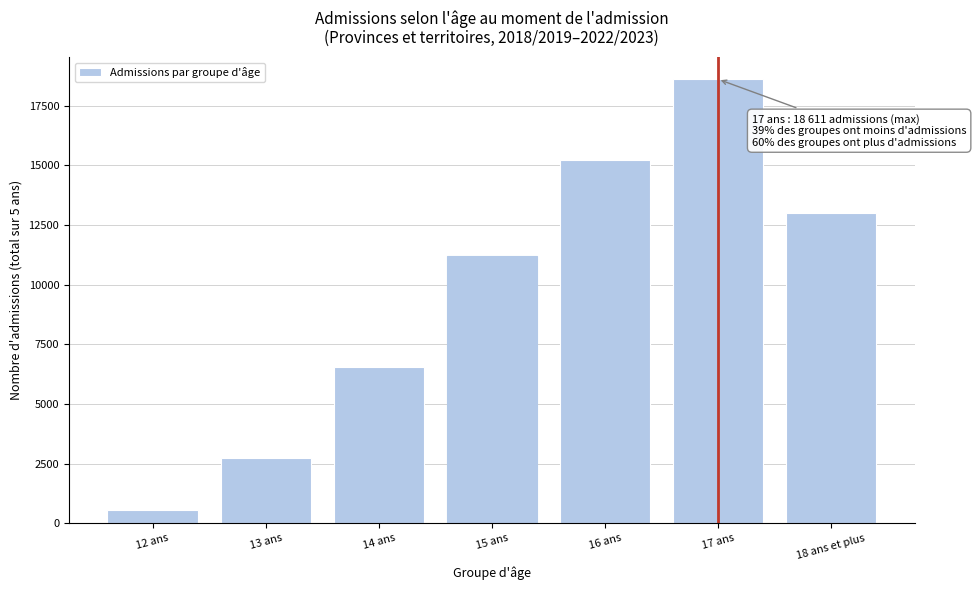

Reading right to left, list all the values displayed in this chart.

18 ans et plus=12992	17 ans=18611	16 ans=15234	15 ans=11223	14 ans=6552	13 ans=2729	12 ans=579